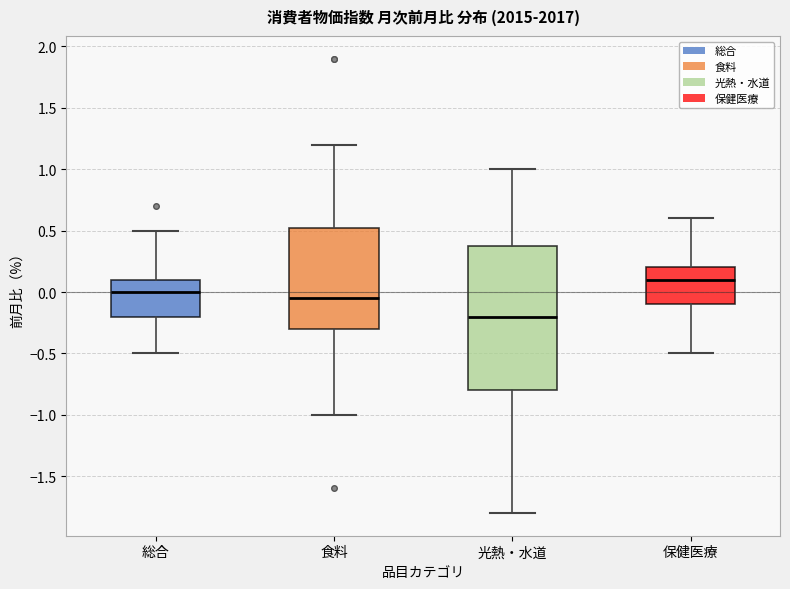

Comparing the boxes themselves (not the whiskers), which one is the tallest?

光熱・水道